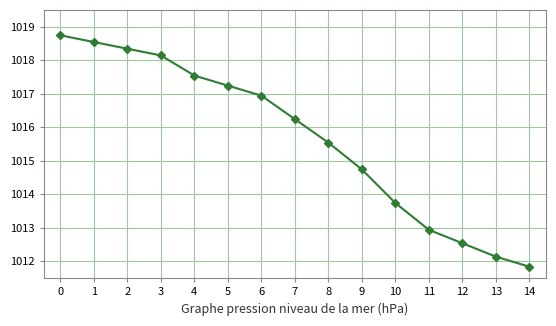

Reading left to right, transcribe all the data shown in this chart.

1018.7	1018.5	1018.3	1018.1	1017.5	1017.2	1016.9	1016.2	1015.5	1014.7	1013.7	1012.9	1012.5	1012.1	1011.8